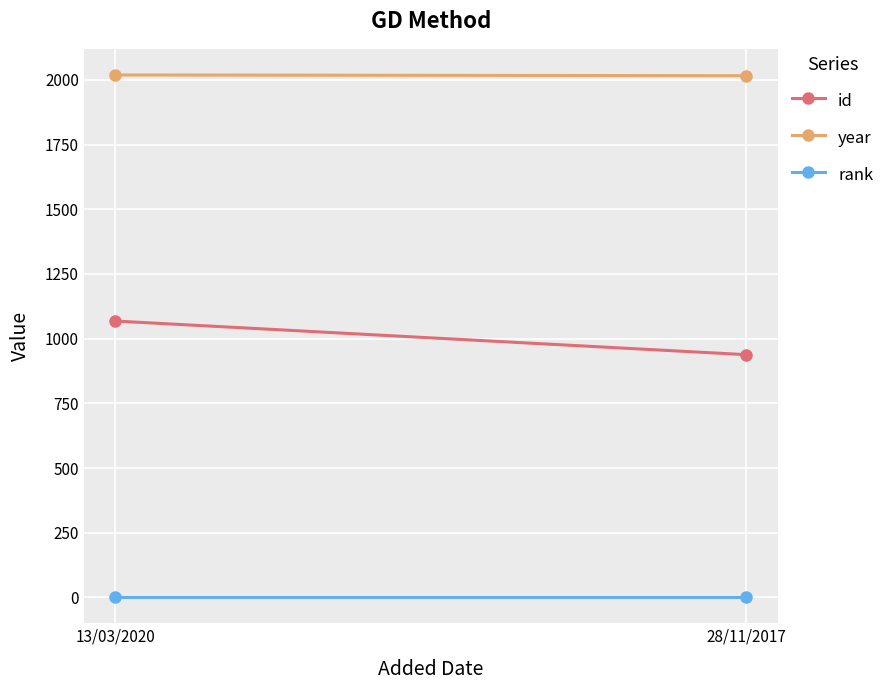

Reading right to left, transcribe all the data shown in this chart.

id: 938	1068
year: 2016	2019
rank: 1	1